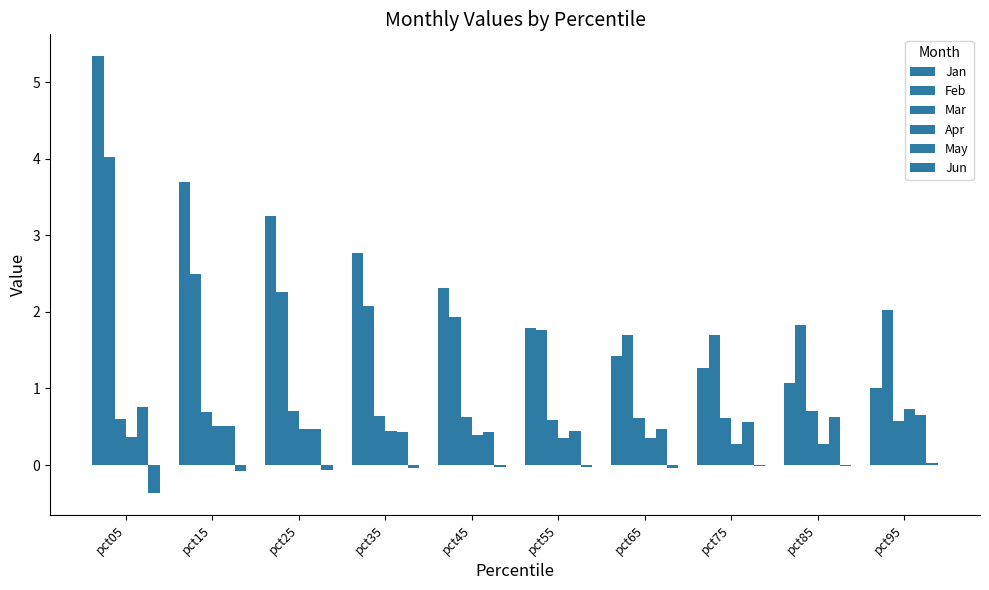

Rank the categories by May value from lowest to highest.

pct45, pct35, pct55, pct65, pct25, pct15, pct75, pct85, pct95, pct05